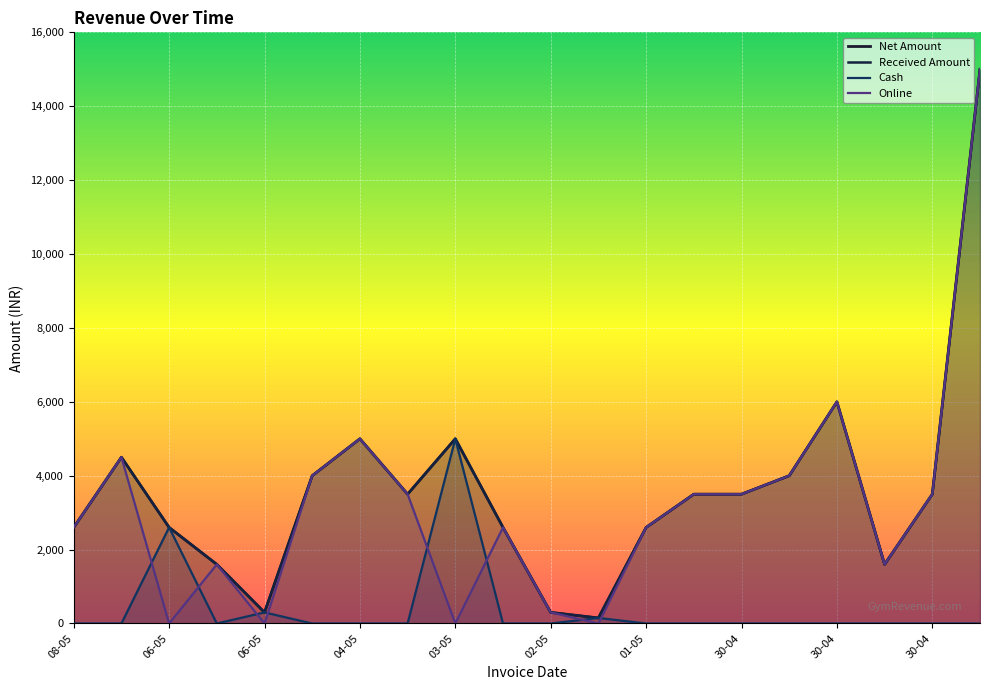

Reading right to left, transcribe all the data shown in this chart.

Net Amount: 15000	3500	1600	6000	4000	3500	3500	2600	150	300	2600	5000	3500	5000	4000	300	1600	2600	4500	2600
Received Amount: 15000	3500	1600	6000	4000	3500	3500	2600	150	300	2600	5000	3500	5000	4000	300	1600	2600	4500	2600
Cash: 0	0	0	0	0	0	0	0	150	0	0	5000	0	0	0	300	0	2600	0	0
Online: 15000	3500	1600	6000	4000	3500	3500	2600	0	300	2600	0	3500	5000	4000	0	1600	0	4500	2600